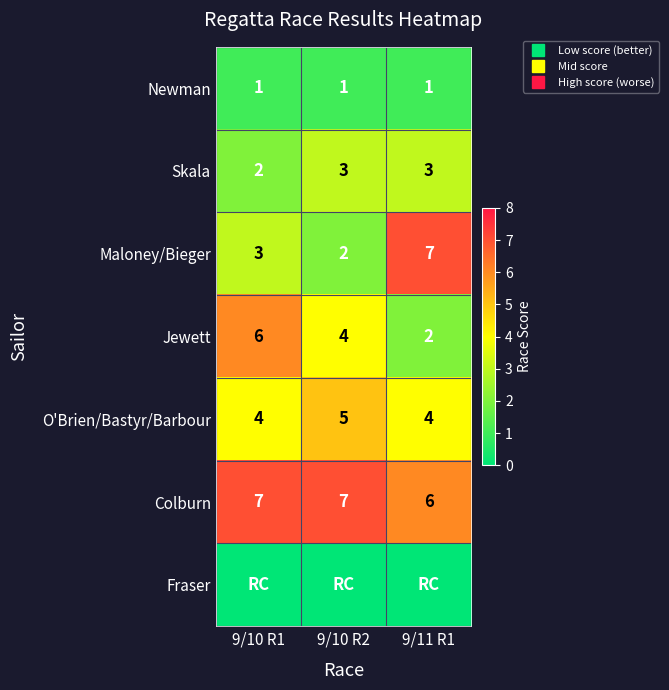

What is the difference between the maximum and minimum values in the Skala series?

1